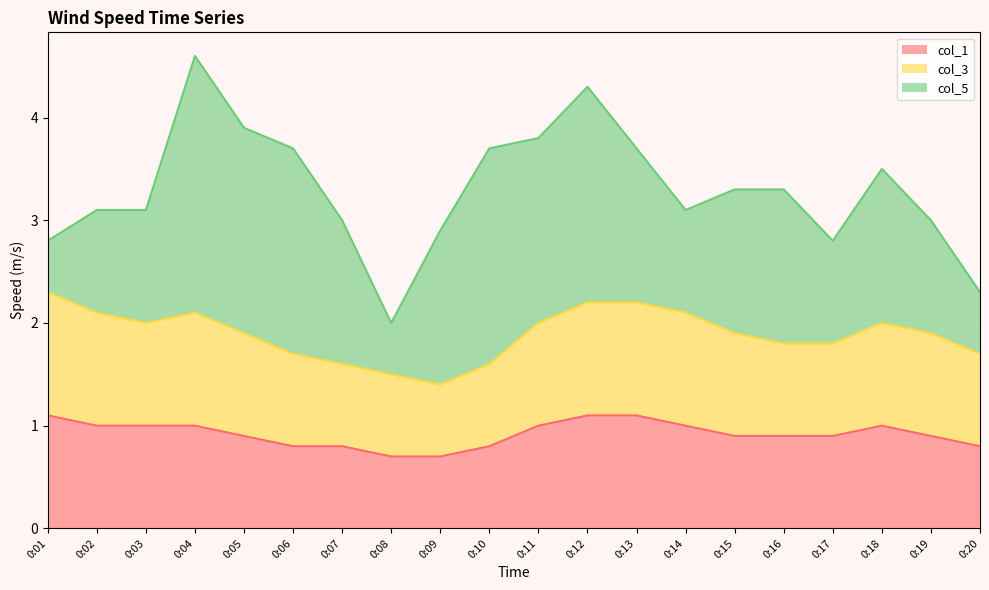

At which category is the sum across all series the highest?

0:04